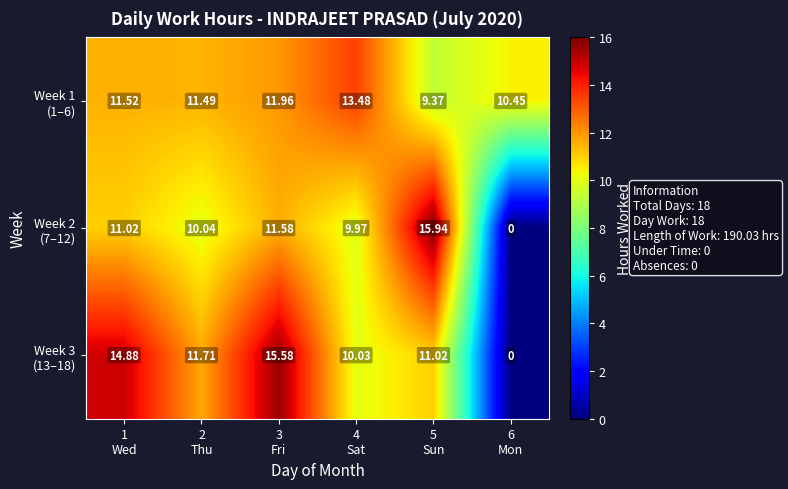

How many data points does each series have?

6